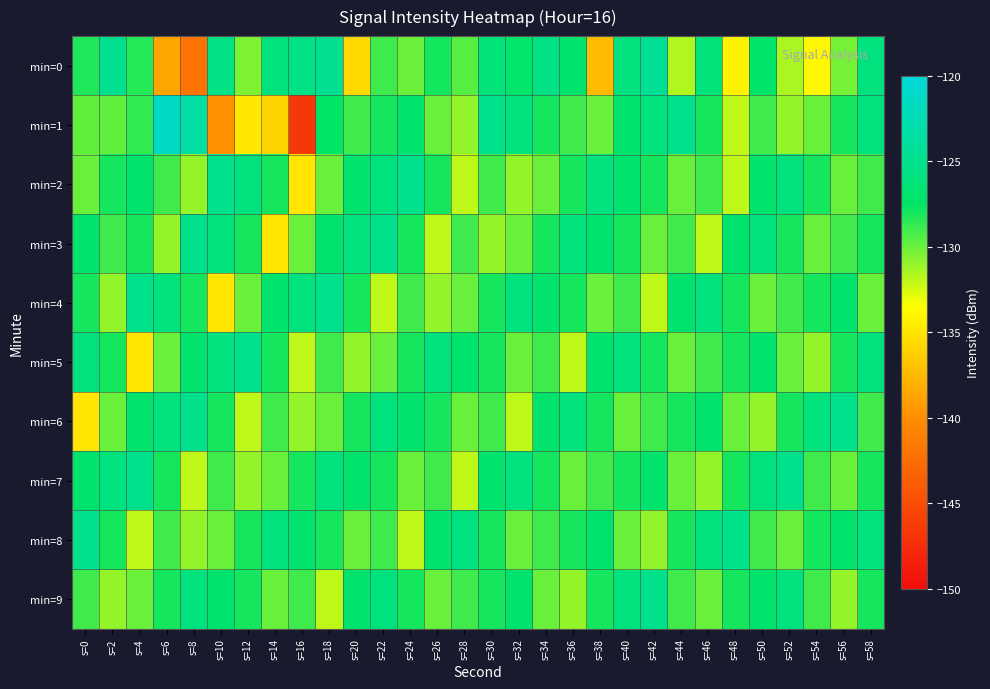

Reading left to right, what are all the values shown in this chart?

min=0: s=0=-128.2	s=2=-124.7	s=4=-128.4	s=6=-138.7	s=8=-141.8	s=10=-125.5	s=12=-130.4	s=14=-125.9	s=16=-125.6	s=18=-124.7	s=20=-135.7	s=22=-129.0	s=24=-130.1	s=26=-127.9	s=28=-129.6	s=30=-126.2	s=32=-127.3	s=34=-125.5	s=36=-127.0	s=38=-137.4	s=40=-125.9	s=42=-124.5	s=44=-131.6	s=46=-126.1	s=48=-134.2	s=50=-127.3	s=52=-131.5	s=54=-133.9	s=56=-130.3	s=58=-126.0
min=1: s=0=-129.8	s=2=-129.8	s=4=-128.6	s=6=-121.3	s=8=-123.5	s=10=-139.8	s=12=-134.9	s=14=-136.0	s=16=-146.6	s=18=-127.5	s=20=-129.0	s=22=-128.0	s=24=-127.0	s=26=-130.0	s=28=-131.0	s=30=-125.0	s=32=-126.0	s=34=-128.0	s=36=-129.0	s=38=-130.0	s=40=-127.0	s=42=-126.0	s=44=-125.0	s=46=-128.0	s=48=-132.0	s=50=-129.0	s=52=-131.0	s=54=-130.0	s=56=-128.0	s=58=-126.0
min=2: s=0=-130.0	s=2=-128.0	s=4=-127.0	s=6=-129.0	s=8=-131.0	s=10=-125.0	s=12=-126.0	s=14=-128.0	s=16=-135.0	s=18=-130.0	s=20=-127.0	s=22=-126.0	s=24=-125.0	s=26=-128.0	s=28=-132.0	s=30=-129.0	s=32=-131.0	s=34=-130.0	s=36=-128.0	s=38=-126.0	s=40=-127.0	s=42=-128.0	s=44=-130.0	s=46=-129.0	s=48=-132.0	s=50=-127.0	s=52=-126.0	s=54=-128.0	s=56=-130.0	s=58=-129.0
min=3: s=0=-127.0	s=2=-129.0	s=4=-128.0	s=6=-131.0	s=8=-125.0	s=10=-126.0	s=12=-128.0	s=14=-135.0	s=16=-130.0	s=18=-127.0	s=20=-126.0	s=22=-125.0	s=24=-128.0	s=26=-132.0	s=28=-129.0	s=30=-131.0	s=32=-130.0	s=34=-128.0	s=36=-126.0	s=38=-127.0	s=40=-128.0	s=42=-130.0	s=44=-129.0	s=46=-132.0	s=48=-127.0	s=50=-126.0	s=52=-128.0	s=54=-130.0	s=56=-129.0	s=58=-128.0
min=4: s=0=-128.0	s=2=-131.0	s=4=-125.0	s=6=-126.0	s=8=-128.0	s=10=-135.0	s=12=-130.0	s=14=-127.0	s=16=-126.0	s=18=-125.0	s=20=-128.0	s=22=-132.0	s=24=-129.0	s=26=-131.0	s=28=-130.0	s=30=-128.0	s=32=-126.0	s=34=-127.0	s=36=-128.0	s=38=-130.0	s=40=-129.0	s=42=-132.0	s=44=-127.0	s=46=-126.0	s=48=-128.0	s=50=-130.0	s=52=-129.0	s=54=-128.0	s=56=-127.0	s=58=-130.0
min=5: s=0=-126.0	s=2=-128.0	s=4=-135.0	s=6=-130.0	s=8=-127.0	s=10=-126.0	s=12=-125.0	s=14=-128.0	s=16=-132.0	s=18=-129.0	s=20=-131.0	s=22=-130.0	s=24=-128.0	s=26=-126.0	s=28=-127.0	s=30=-128.0	s=32=-130.0	s=34=-129.0	s=36=-132.0	s=38=-127.0	s=40=-126.0	s=42=-128.0	s=44=-130.0	s=46=-129.0	s=48=-128.0	s=50=-127.0	s=52=-130.0	s=54=-131.0	s=56=-128.0	s=58=-126.0
min=6: s=0=-135.0	s=2=-130.0	s=4=-127.0	s=6=-126.0	s=8=-125.0	s=10=-128.0	s=12=-132.0	s=14=-129.0	s=16=-131.0	s=18=-130.0	s=20=-128.0	s=22=-126.0	s=24=-127.0	s=26=-128.0	s=28=-130.0	s=30=-129.0	s=32=-132.0	s=34=-127.0	s=36=-126.0	s=38=-128.0	s=40=-130.0	s=42=-129.0	s=44=-128.0	s=46=-127.0	s=48=-130.0	s=50=-131.0	s=52=-128.0	s=54=-126.0	s=56=-125.0	s=58=-129.0
min=7: s=0=-127.0	s=2=-126.0	s=4=-125.0	s=6=-128.0	s=8=-132.0	s=10=-129.0	s=12=-131.0	s=14=-130.0	s=16=-128.0	s=18=-126.0	s=20=-127.0	s=22=-128.0	s=24=-130.0	s=26=-129.0	s=28=-132.0	s=30=-127.0	s=32=-126.0	s=34=-128.0	s=36=-130.0	s=38=-129.0	s=40=-128.0	s=42=-127.0	s=44=-130.0	s=46=-131.0	s=48=-128.0	s=50=-126.0	s=52=-125.0	s=54=-129.0	s=56=-130.0	s=58=-128.0
min=8: s=0=-125.0	s=2=-128.0	s=4=-132.0	s=6=-129.0	s=8=-131.0	s=10=-130.0	s=12=-128.0	s=14=-126.0	s=16=-127.0	s=18=-128.0	s=20=-130.0	s=22=-129.0	s=24=-132.0	s=26=-127.0	s=28=-126.0	s=30=-128.0	s=32=-130.0	s=34=-129.0	s=36=-128.0	s=38=-127.0	s=40=-130.0	s=42=-131.0	s=44=-128.0	s=46=-126.0	s=48=-125.0	s=50=-129.0	s=52=-130.0	s=54=-128.0	s=56=-127.0	s=58=-126.0
min=9: s=0=-129.0	s=2=-131.0	s=4=-130.0	s=6=-128.0	s=8=-126.0	s=10=-127.0	s=12=-128.0	s=14=-130.0	s=16=-129.0	s=18=-132.0	s=20=-127.0	s=22=-126.0	s=24=-128.0	s=26=-130.0	s=28=-129.0	s=30=-128.0	s=32=-127.0	s=34=-130.0	s=36=-131.0	s=38=-128.0	s=40=-126.0	s=42=-125.0	s=44=-129.0	s=46=-130.0	s=48=-128.0	s=50=-127.0	s=52=-126.0	s=54=-129.0	s=56=-131.0	s=58=-128.0